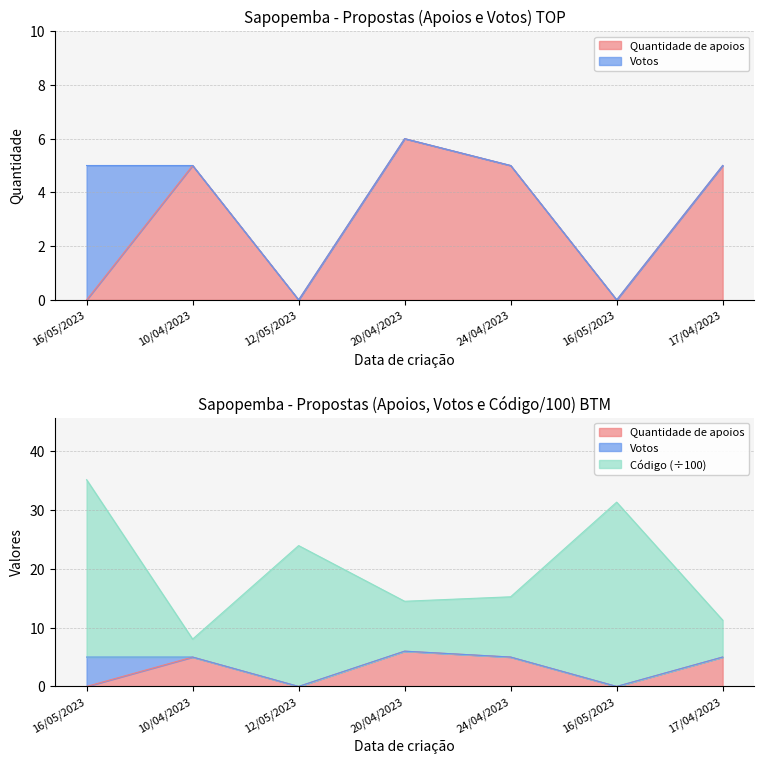

What is the sum of all Código values?

139.6